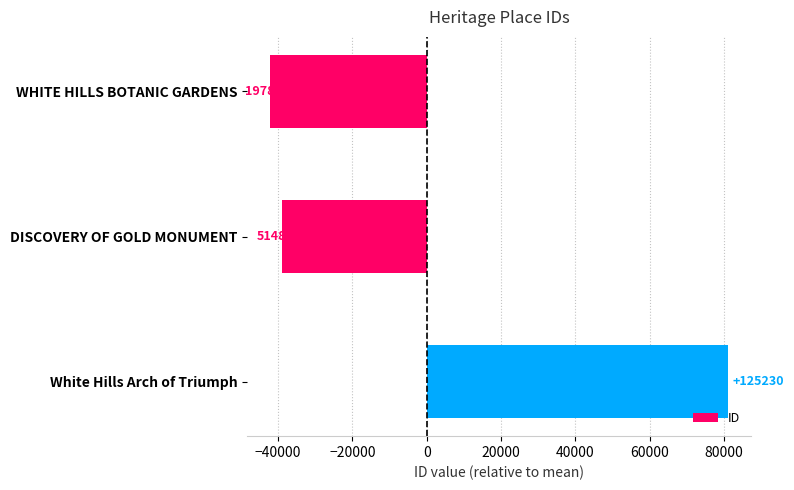

Are the bars horizontal?

Yes